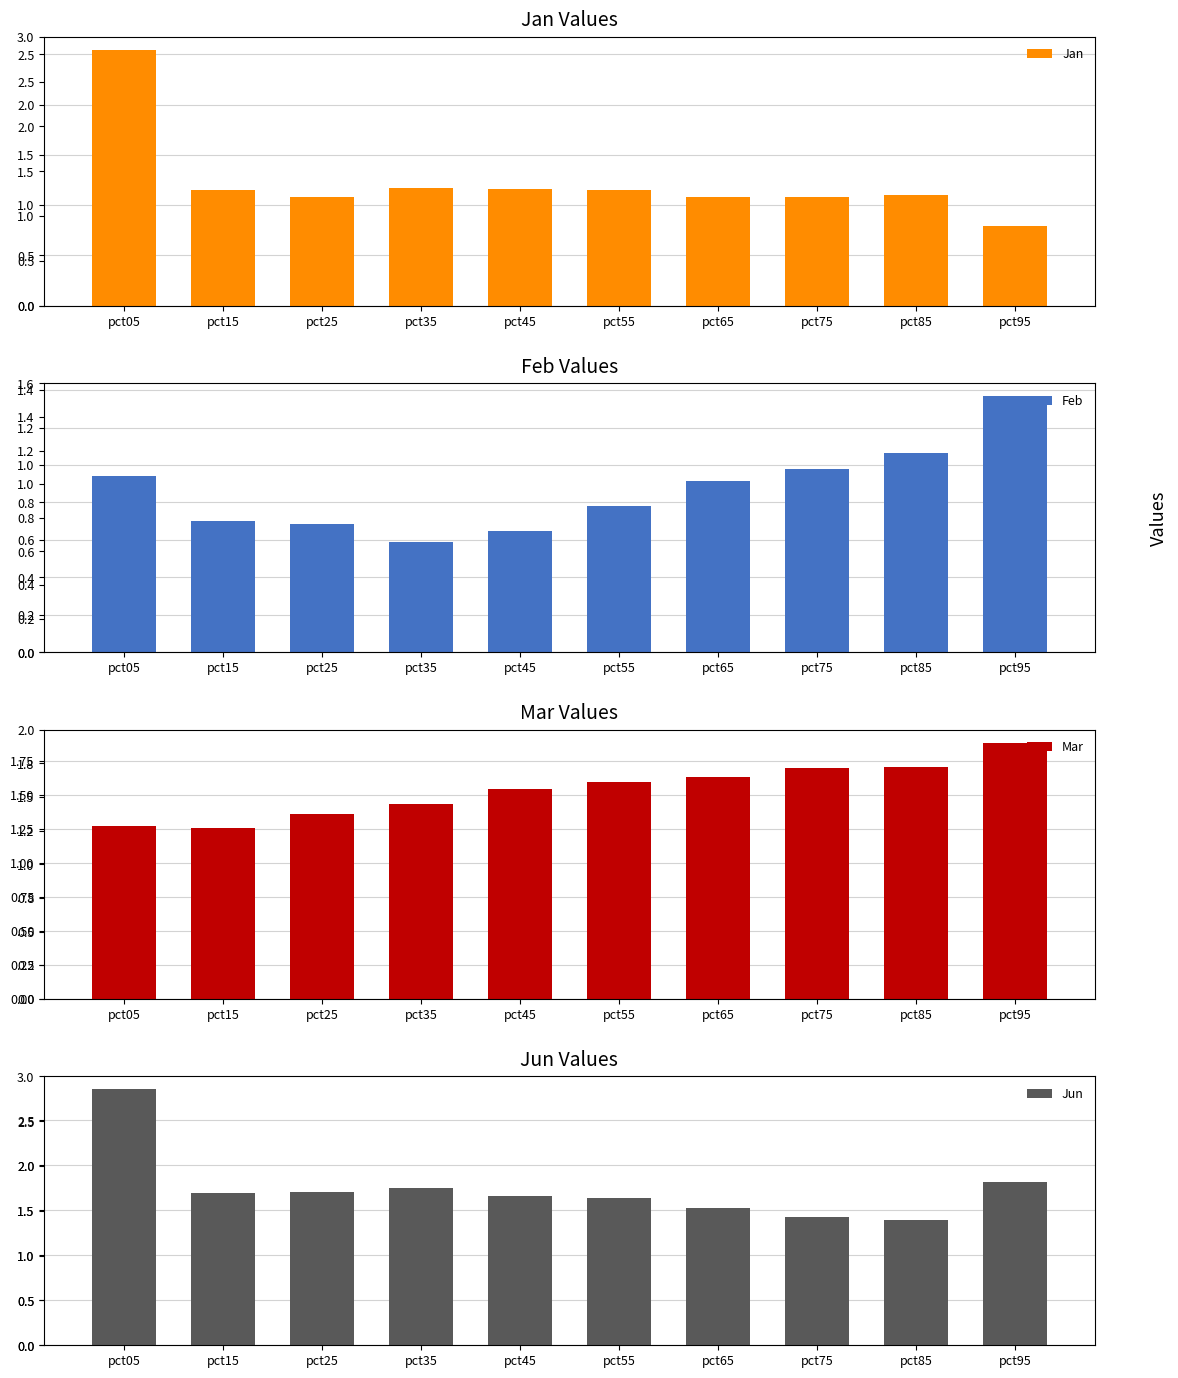

How many bars are there in each group?

4